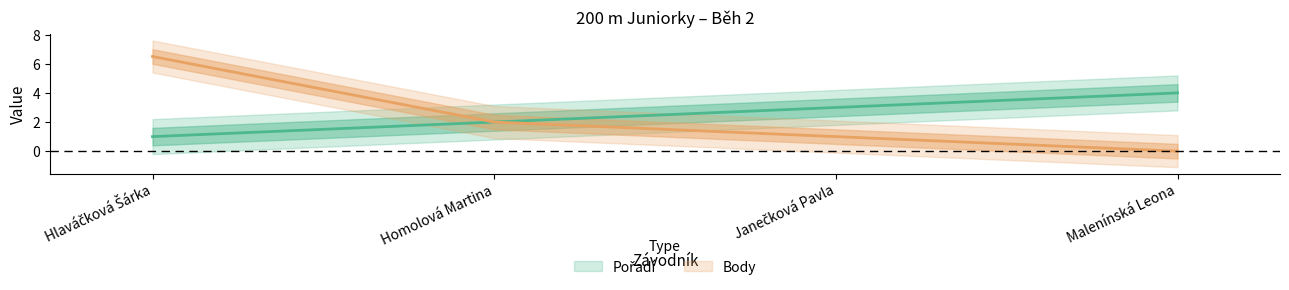

Rank the categories by Body value from highest to lowest.

Hlaváčková Šárka, Homolová Martina, Janečková Pavla, Malenínská Leona